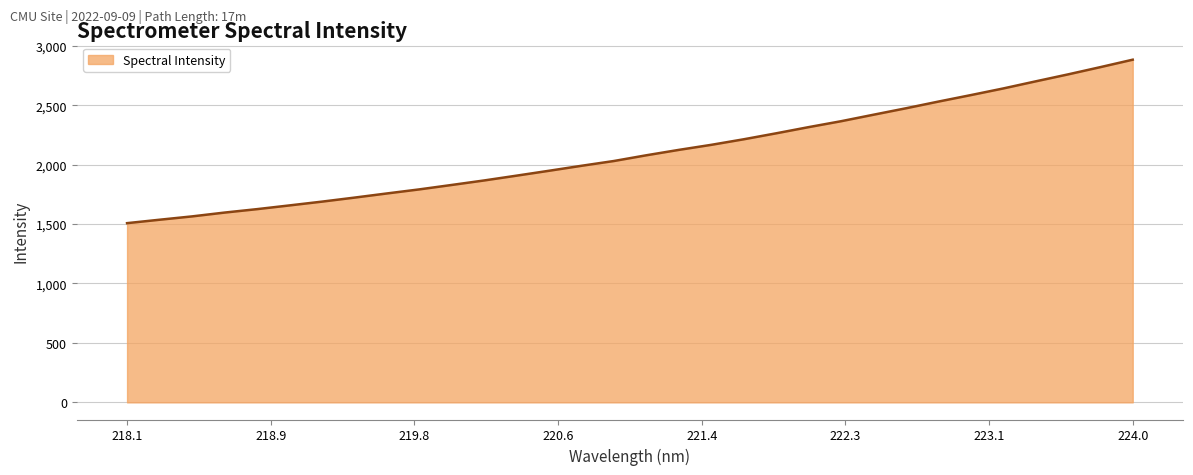

How many values are below 2078?

16